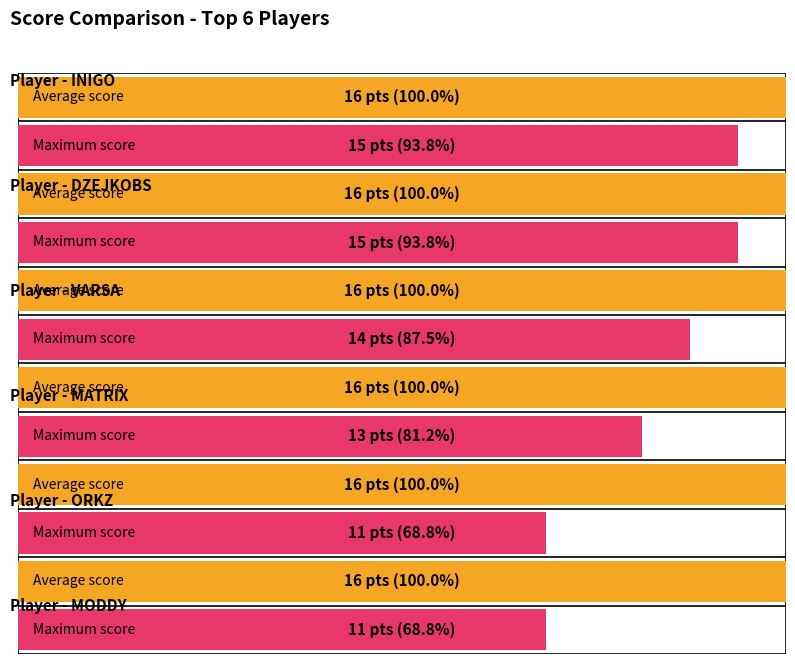

How many series are shown in this chart?

2